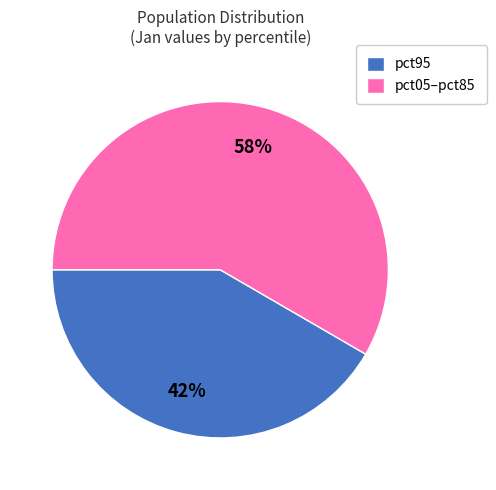

The pct05–pct85 slice represents 58% of the pie. True or false?

True